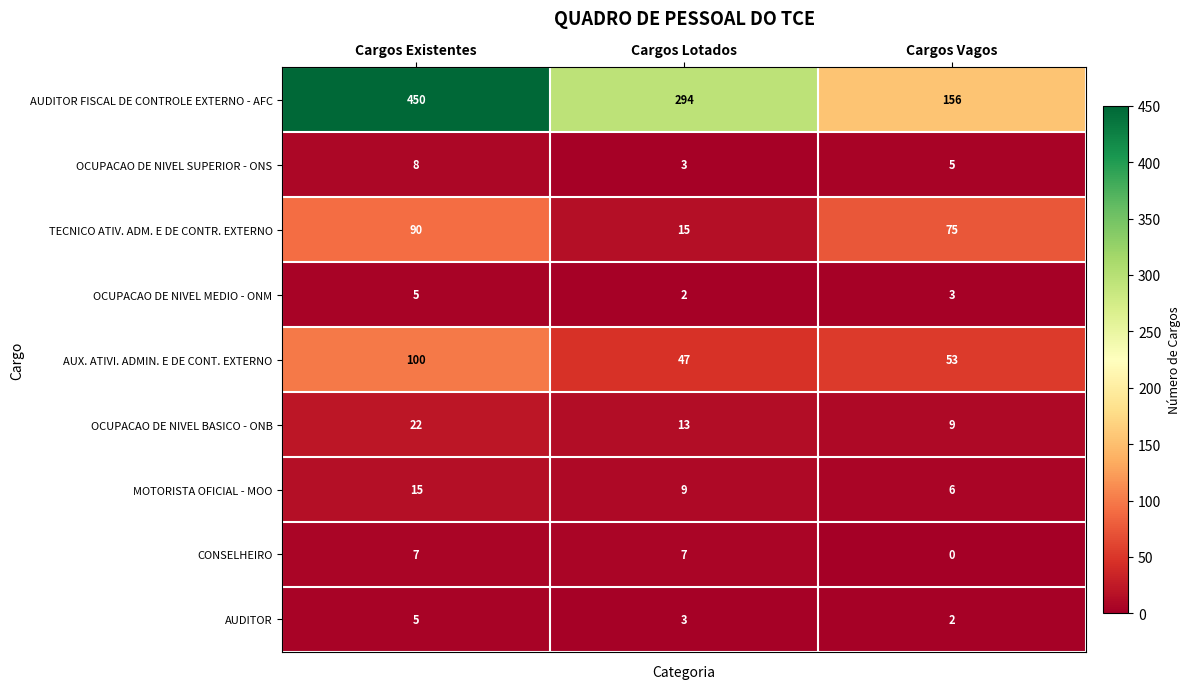

What is the difference between the second highest and minimum values in the TECNICO ATIV. ADM. E DE CONTR. EXTERNO series?

60